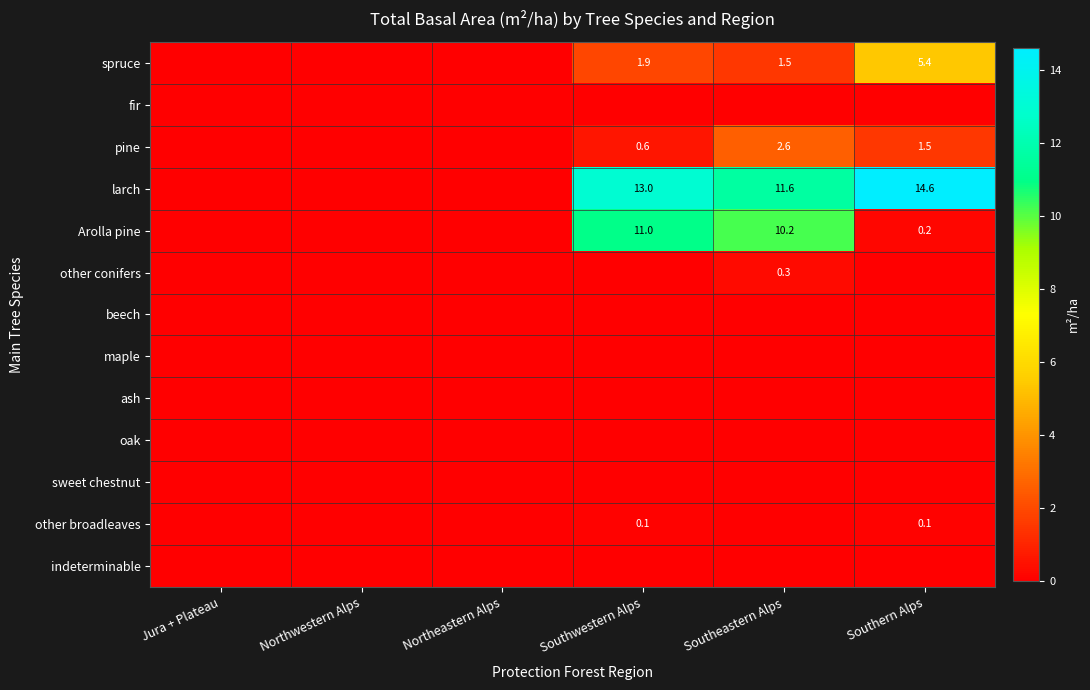

At how many categories does at least one series exceed 1?

3